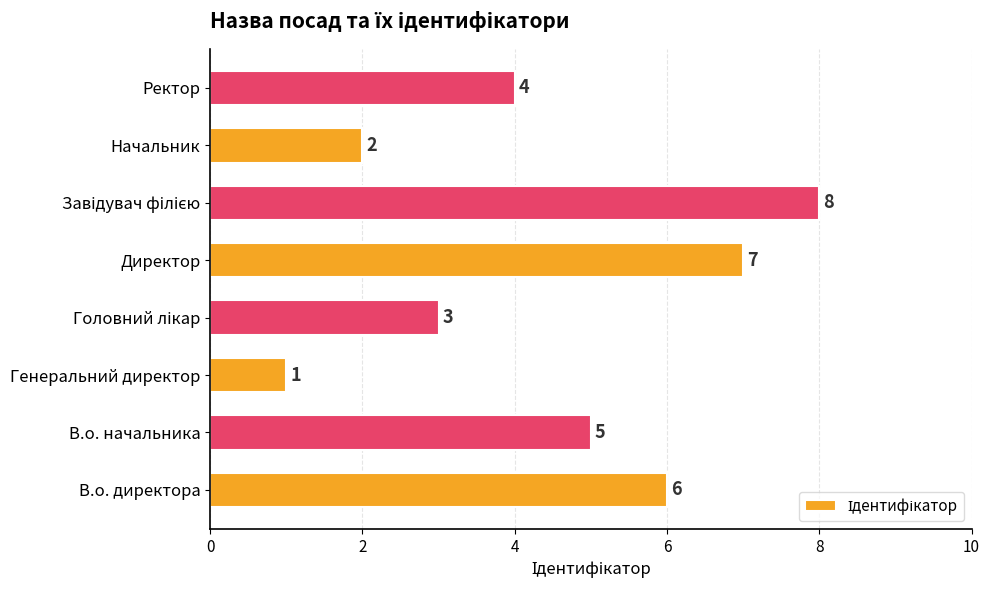

What is the sum of all values?

36